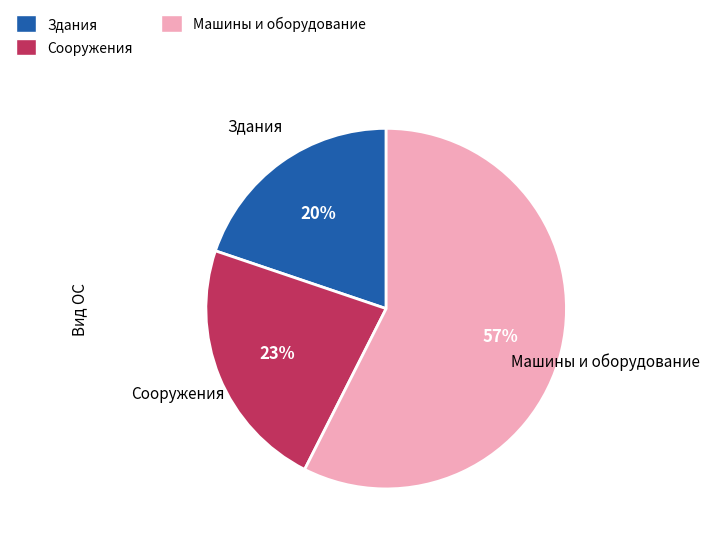

Between Машины и оборудование and Здания, which is larger?

Машины и оборудование